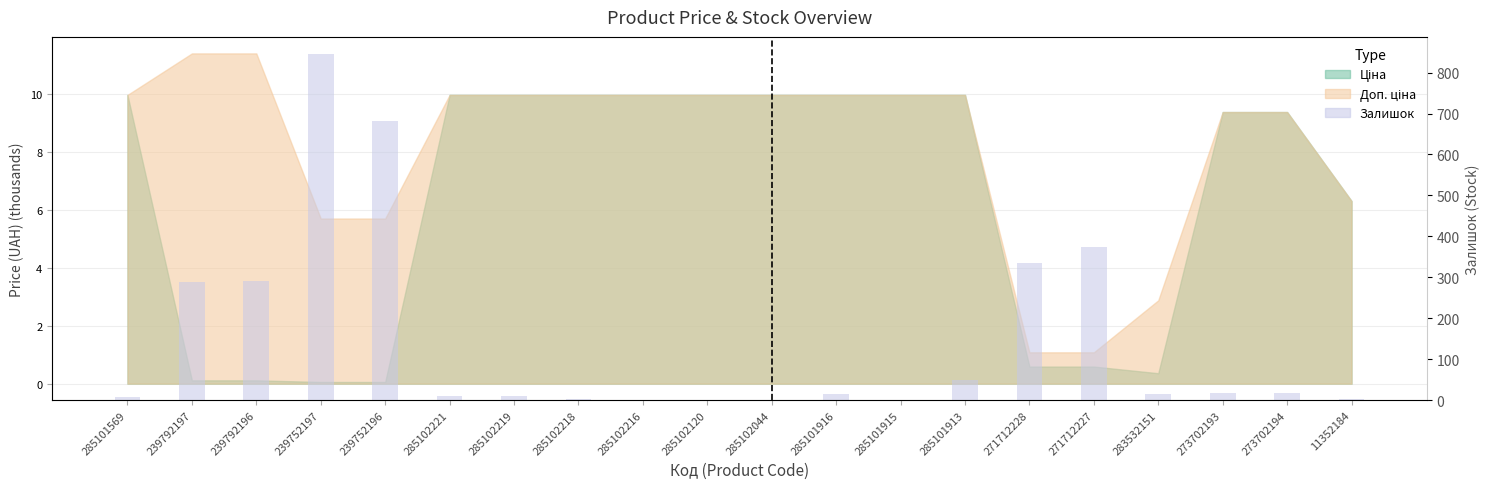

Rank the categories by value from lowest to highest.

285102216, 285102120, 285101915, 285102044, 285102218, 11352184, 285101569, 285102221, 285102219, 283532151, 285101916, 273702193, 273702194, 285101913, 239792197, 239792196, 271712228, 271712227, 239752196, 239752197